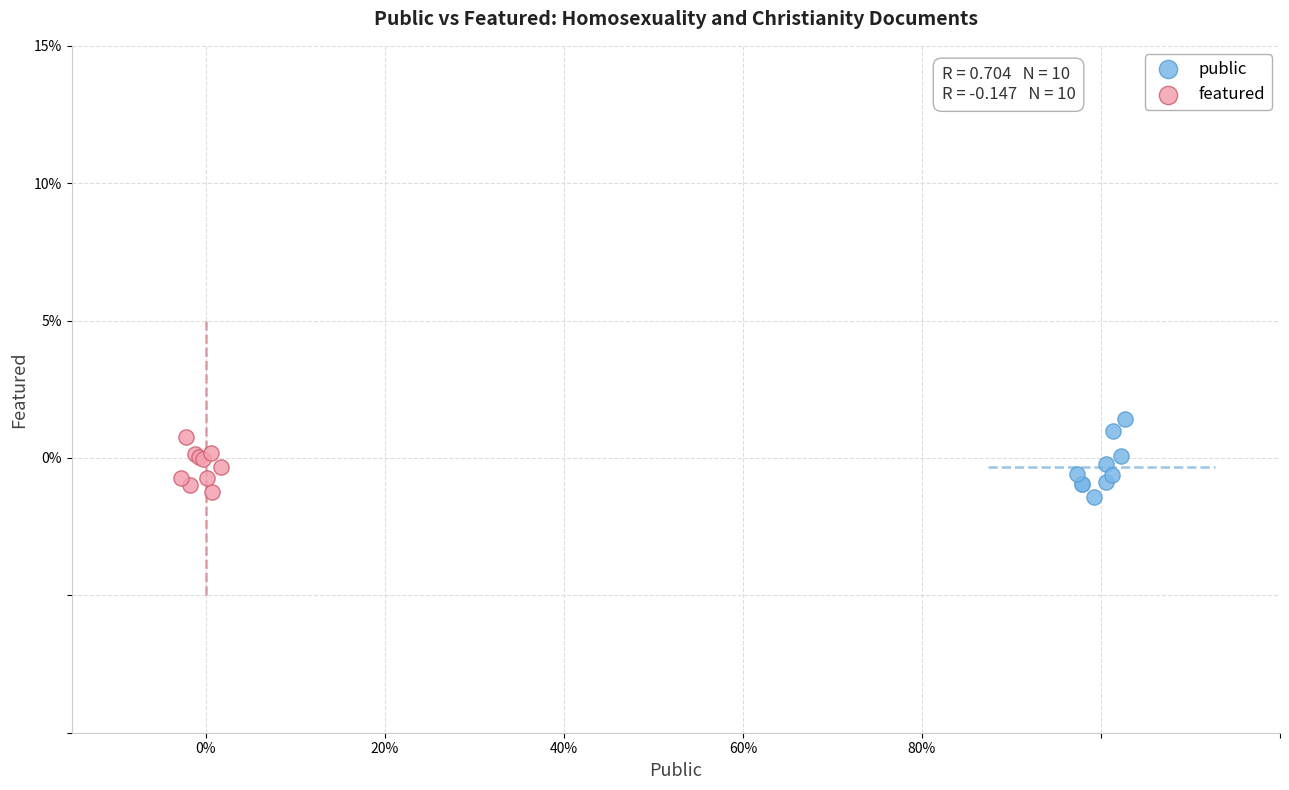

Which series reaches the maximum Y coordinate?

public